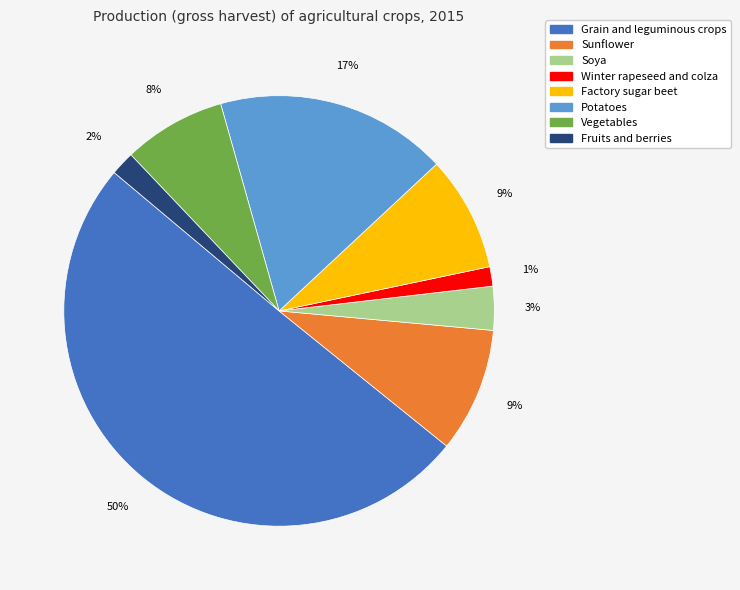

To the nearest percent, what is the difference between the largest and smallest slice percentages?

49%